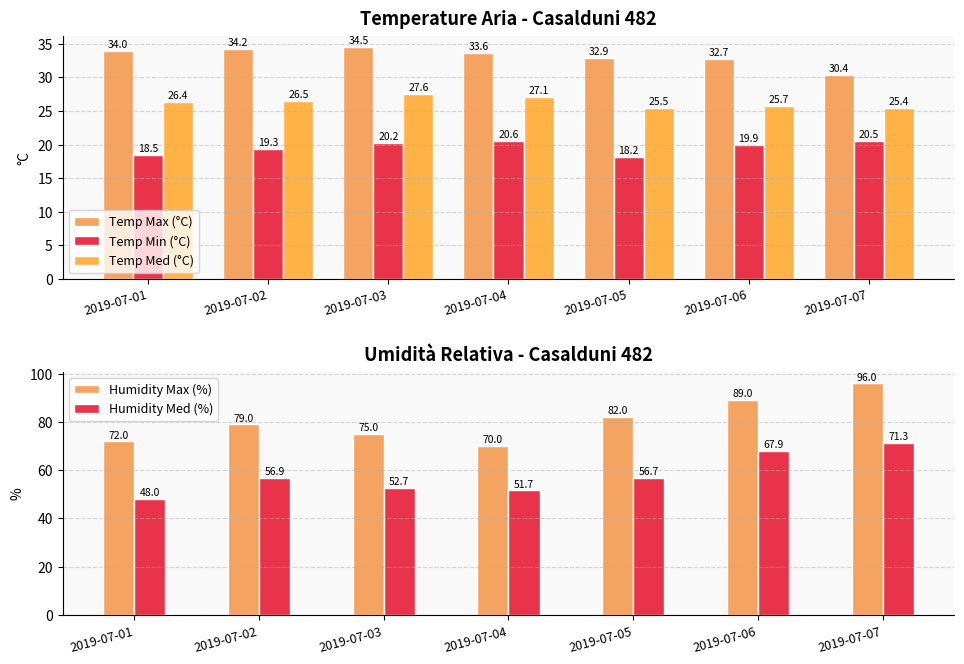

Reading left to right, list all the values displayed in this chart.

Temp Max (°C): 2019-07-01=34.0	2019-07-02=34.2	2019-07-03=34.5	2019-07-04=33.6	2019-07-05=32.9	2019-07-06=32.7	2019-07-07=30.4
Temp Min (°C): 2019-07-01=18.5	2019-07-02=19.3	2019-07-03=20.2	2019-07-04=20.6	2019-07-05=18.2	2019-07-06=19.9	2019-07-07=20.5
Temp Med (°C): 2019-07-01=26.4	2019-07-02=26.5	2019-07-03=27.6	2019-07-04=27.1	2019-07-05=25.5	2019-07-06=25.7	2019-07-07=25.4
Humidity Max (%): 2019-07-01=72.0	2019-07-02=79.0	2019-07-03=75.0	2019-07-04=70.0	2019-07-05=82.0	2019-07-06=89.0	2019-07-07=96.0
Humidity Med (%): 2019-07-01=48.0	2019-07-02=56.9	2019-07-03=52.7	2019-07-04=51.7	2019-07-05=56.7	2019-07-06=67.9	2019-07-07=71.3